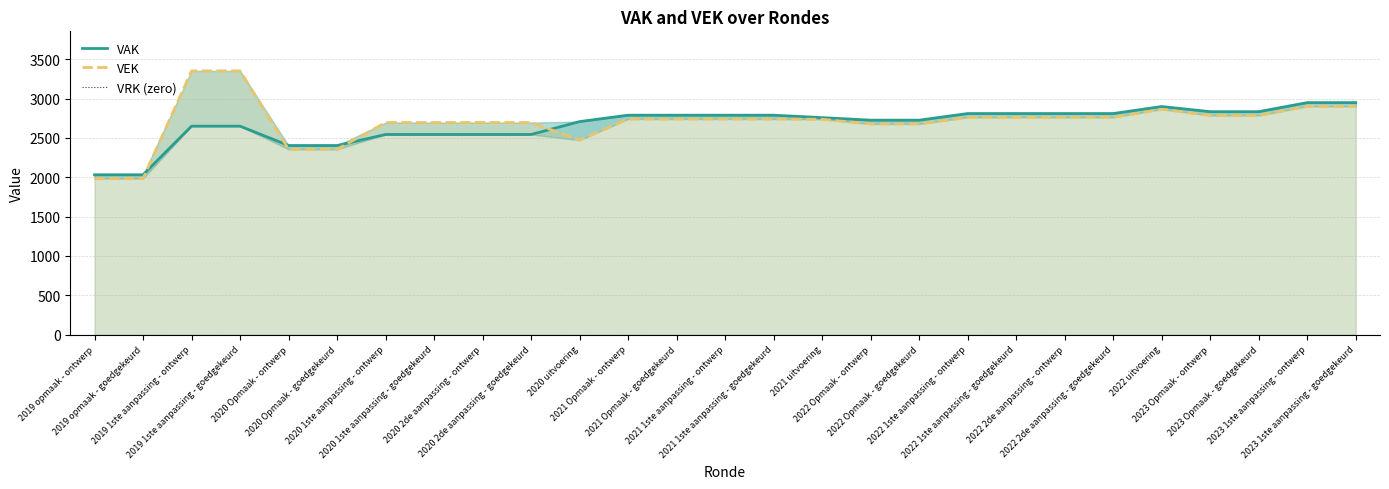

Which series changed the most between 2019 1ste aanpassing - goedgekeurd and 2021 Opmaak - ontwerp?

VEK